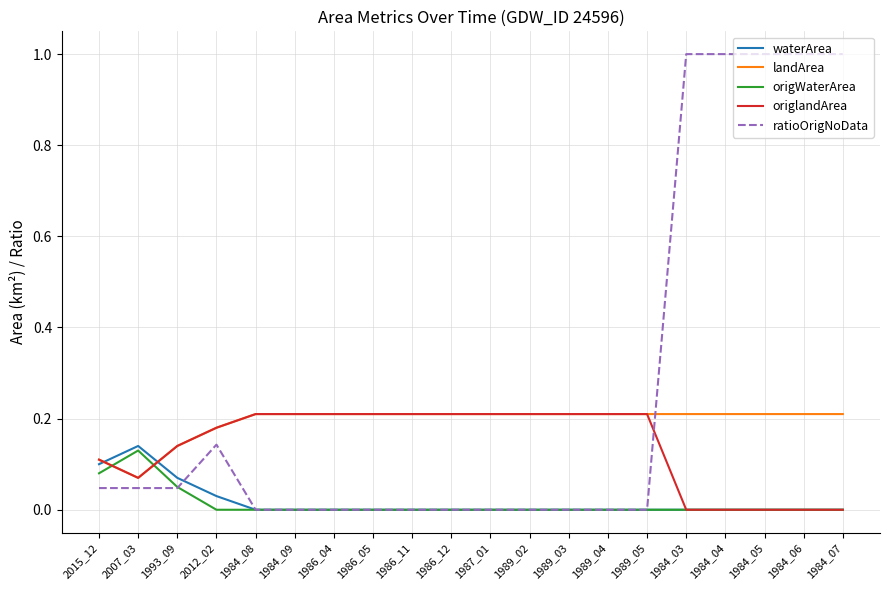

What is the greatest value displayed?

1.0